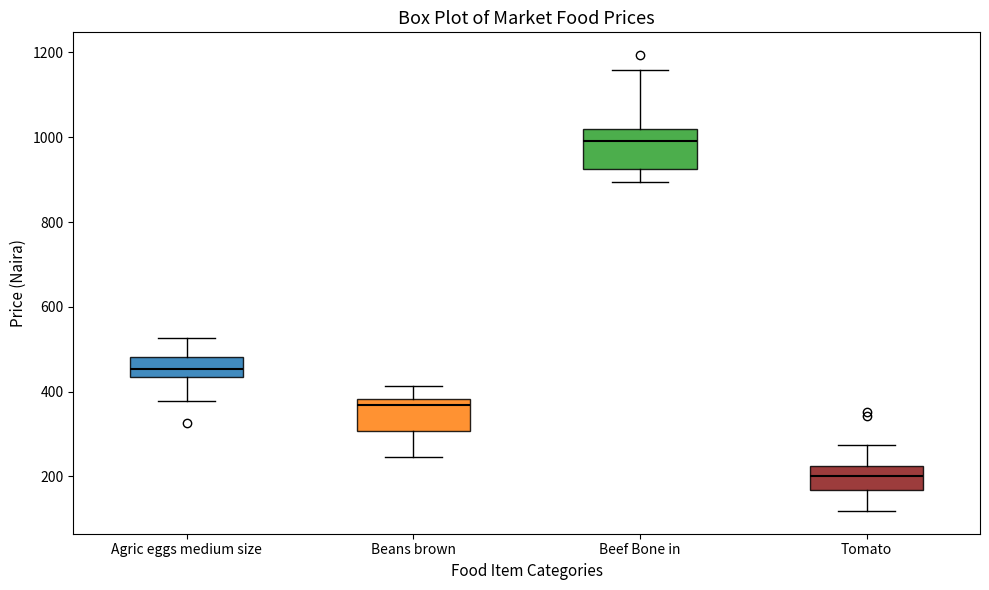

Reading left to right, read every box against the y-axis: the position of its median line, the range the box covers, and the ends of its whiskers. The values are not printed on the chart, so give them approximately, as read against the axis.

Agric eggs medium size: median 460, box 440 to 480, whiskers 380 to 520
Beans brown: median 360, box 300 to 380, whiskers 240 to 420
Beef Bone in: median 1000, box 920 to 1020, whiskers 900 to 1160
Tomato: median 200, box 160 to 220, whiskers 120 to 280